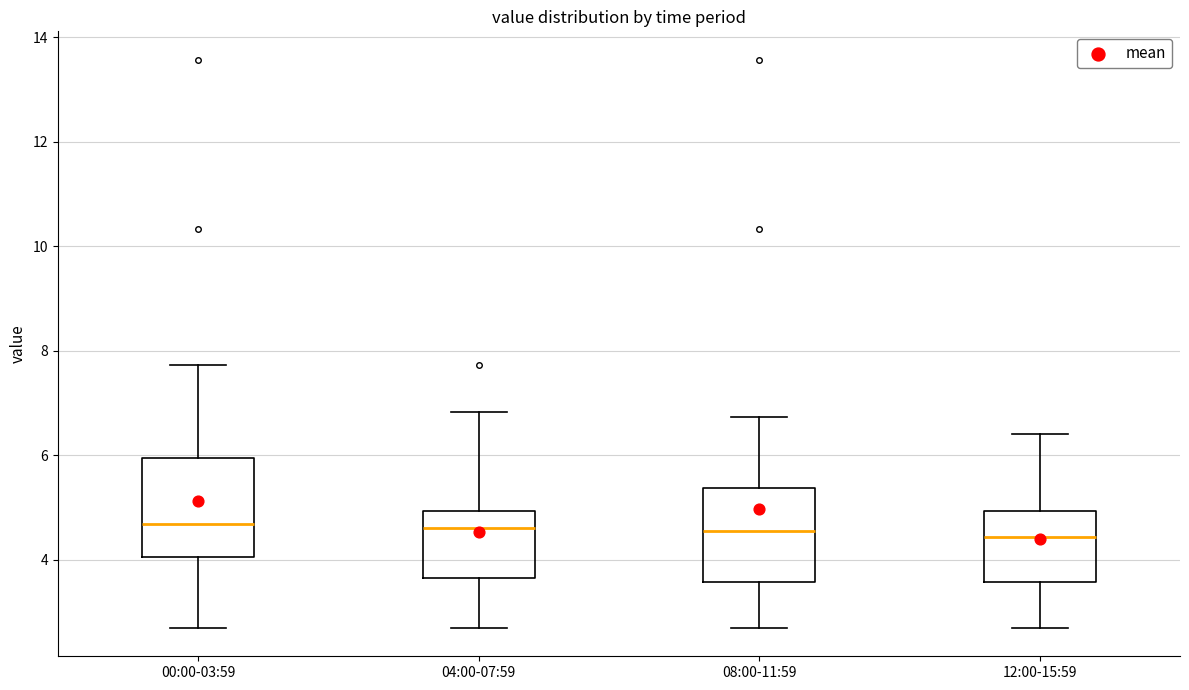

Reading left to right, read every box against the y-axis: the position of its median line, the range the box covers, and the ends of its whiskers. The values are not printed on the chart, so give them approximately, as read against the axis.

00:00-03:59: median 4.6, box 4.0 to 6.0, whiskers 2.8 to 7.8
04:00-07:59: median 4.6, box 3.6 to 5.0, whiskers 2.8 to 6.8
08:00-11:59: median 4.6, box 3.6 to 5.4, whiskers 2.8 to 6.8
12:00-15:59: median 4.4, box 3.6 to 5.0, whiskers 2.8 to 6.4